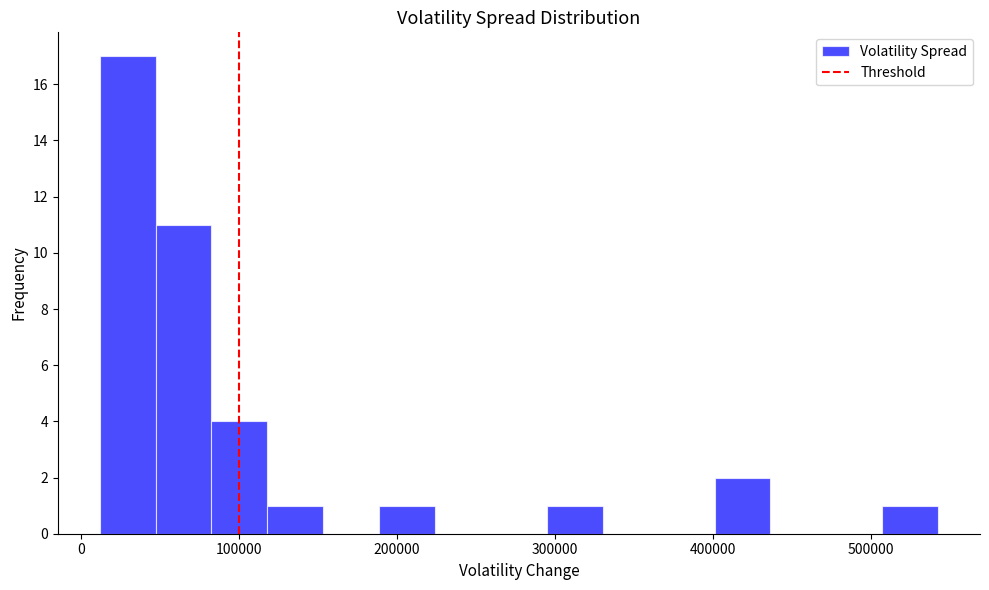

Read against the x-axis, roughly where is the centre of the tallest bar?

30000